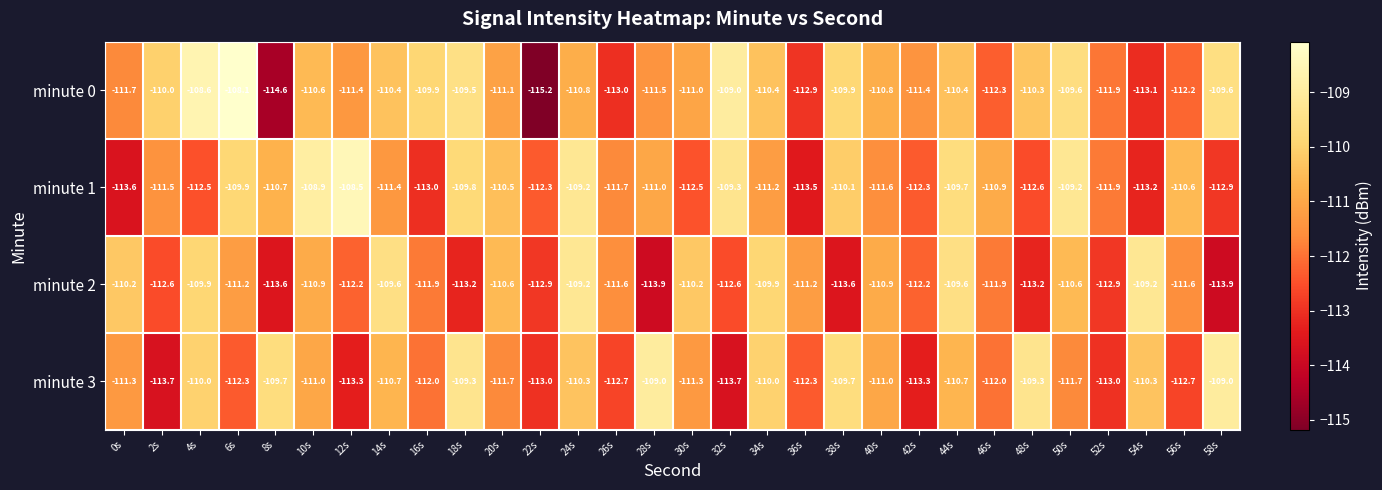

Rank the series by their average value, from highest to lowest.

minute 0, minute 1, minute 3, minute 2